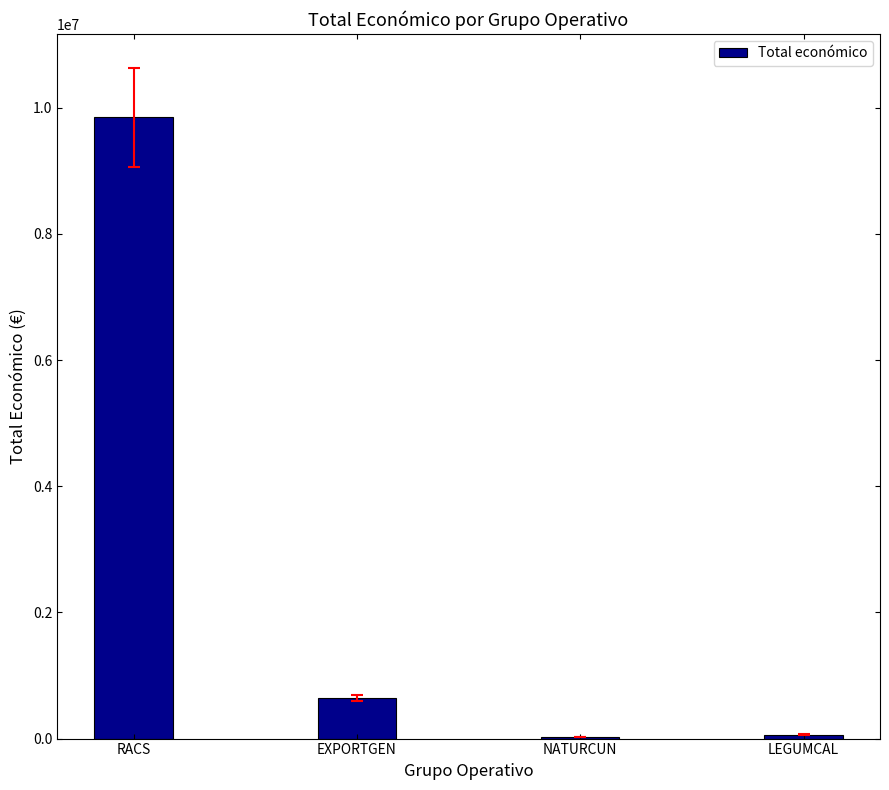

What value does the data have at LEGUMCAL, to the nearest 10?

64630